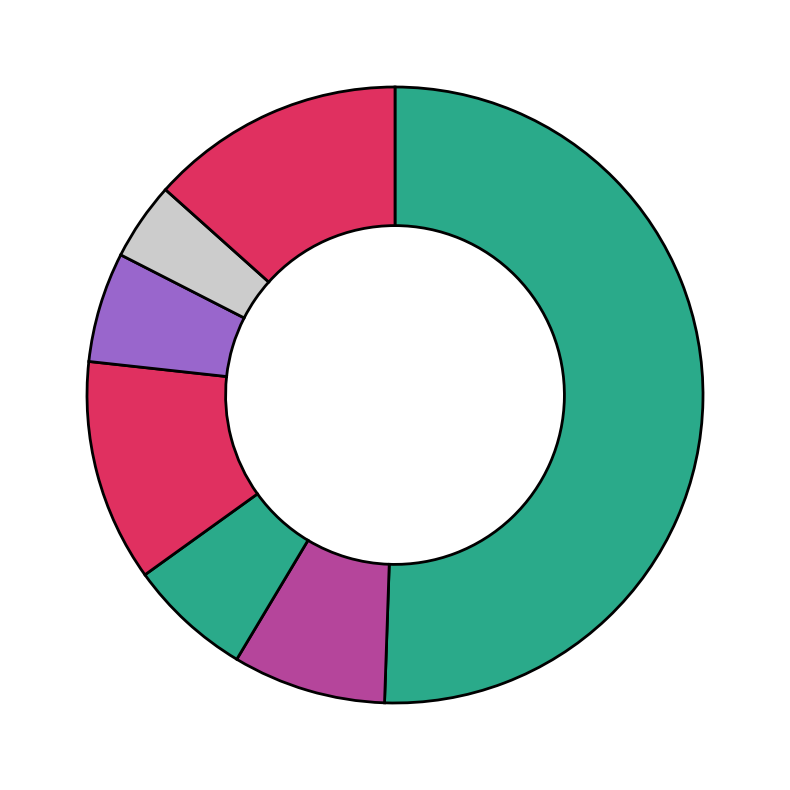

Count the number of slices in the pie.

7